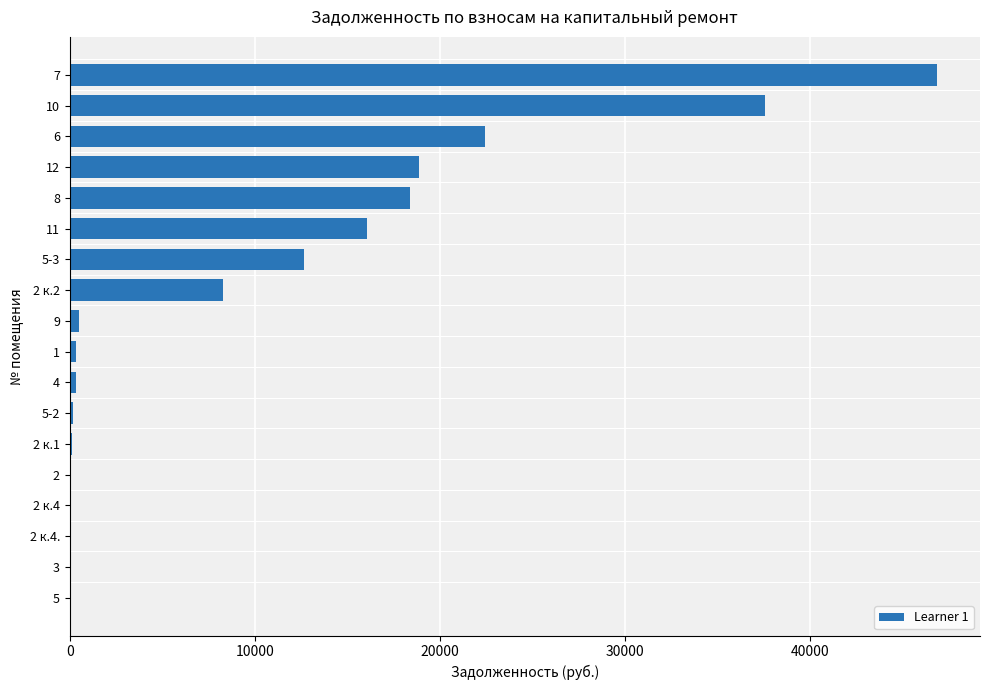

Does the chart contain stacked bars?

No